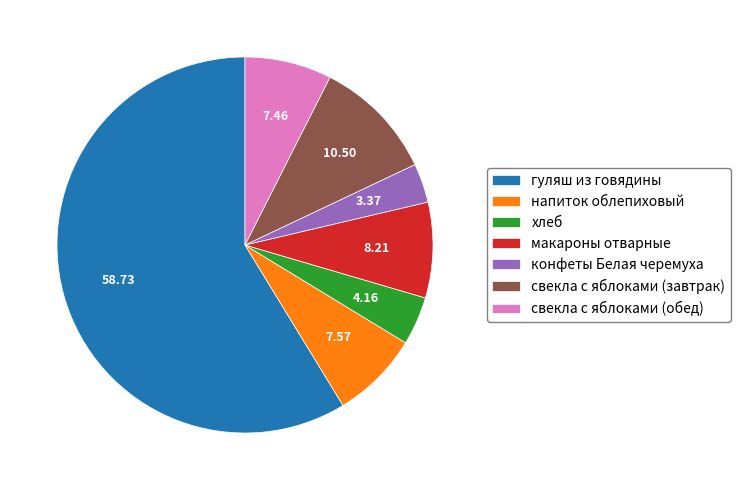

Which slice represents more than half of the pie?

гуляш из говядины